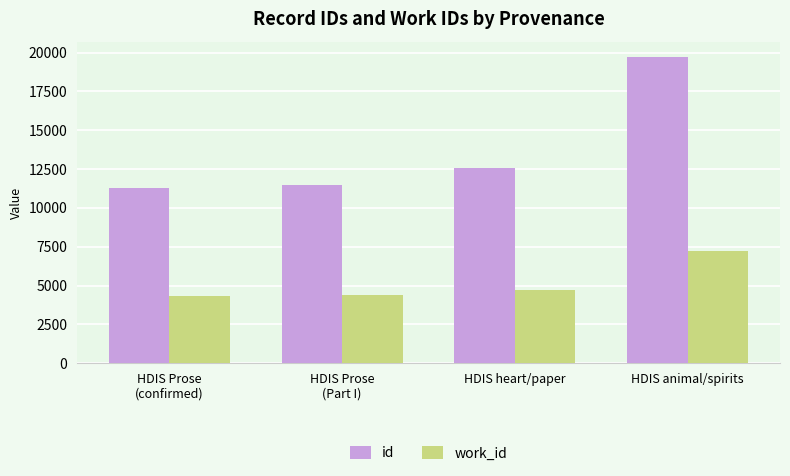

What is the sum of the id values at HDIS Prose
(confirmed) and HDIS animal/spirits?

31023